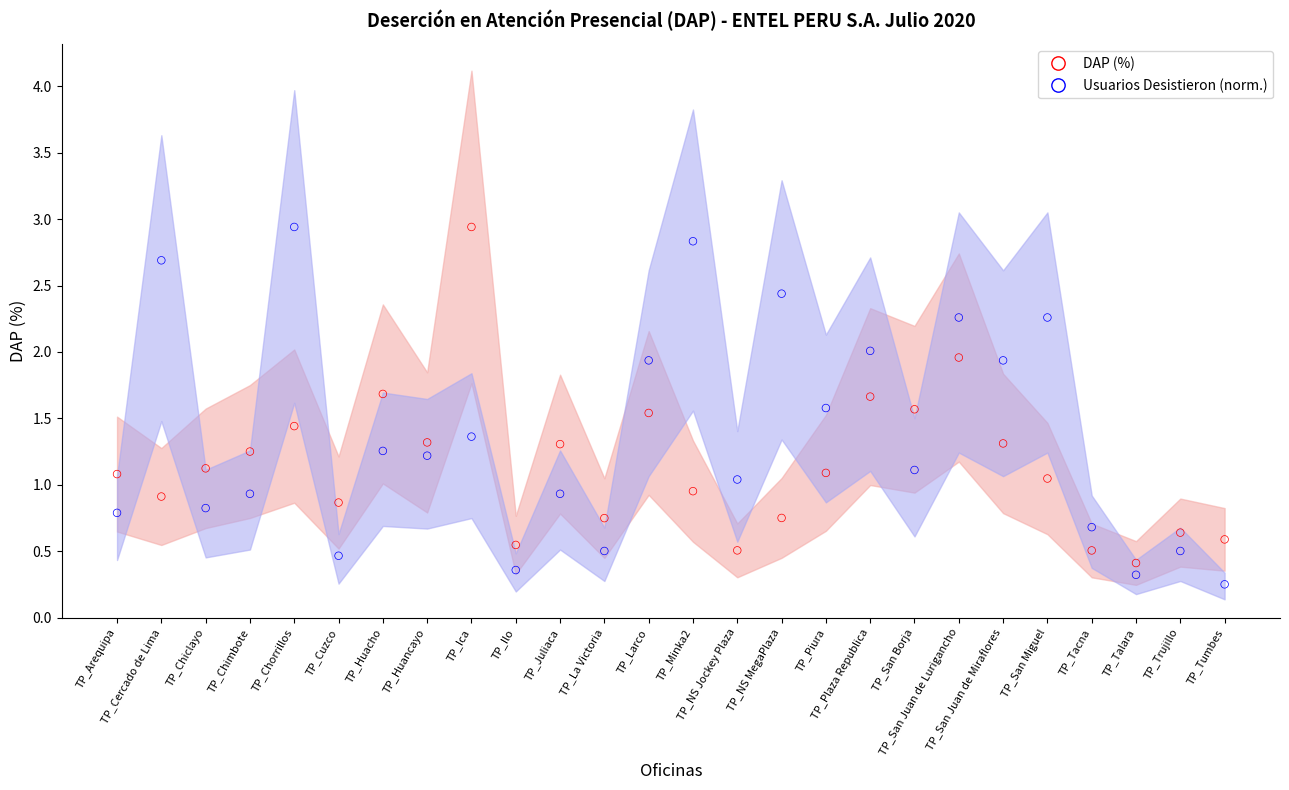

At how many categories does at least one series exceed 1?

19